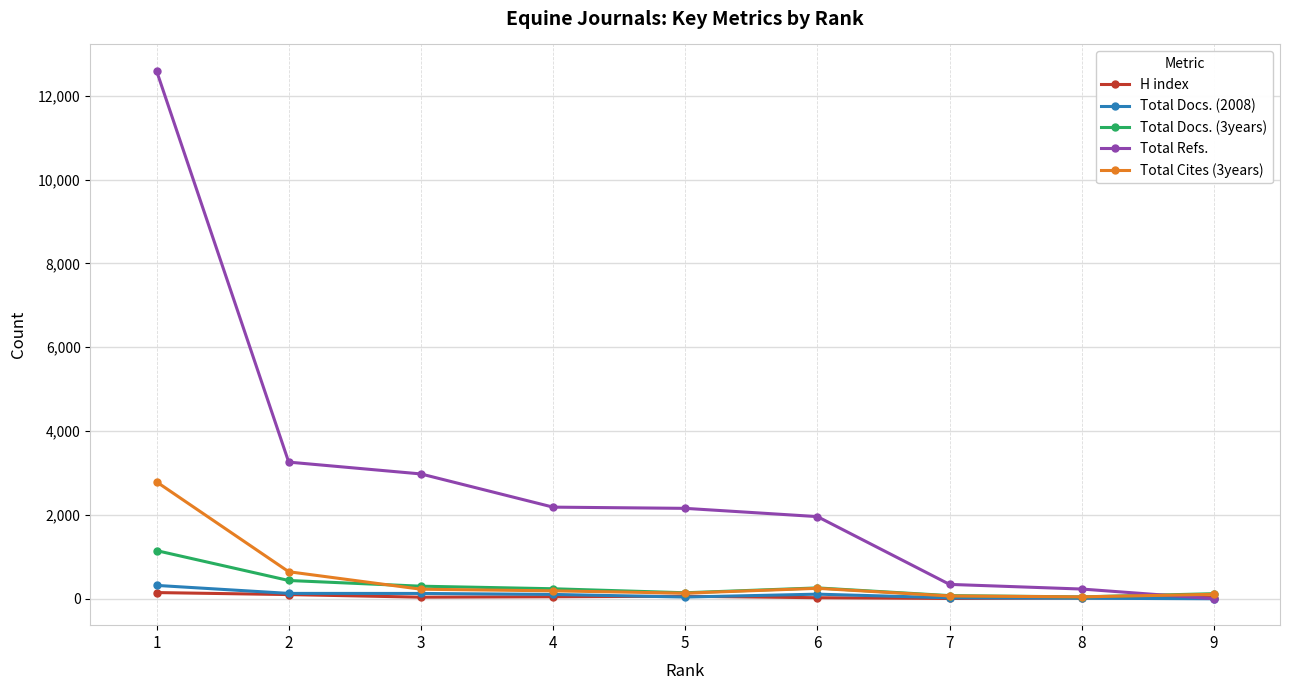

Which series has the largest total across all categories?

Total Refs.